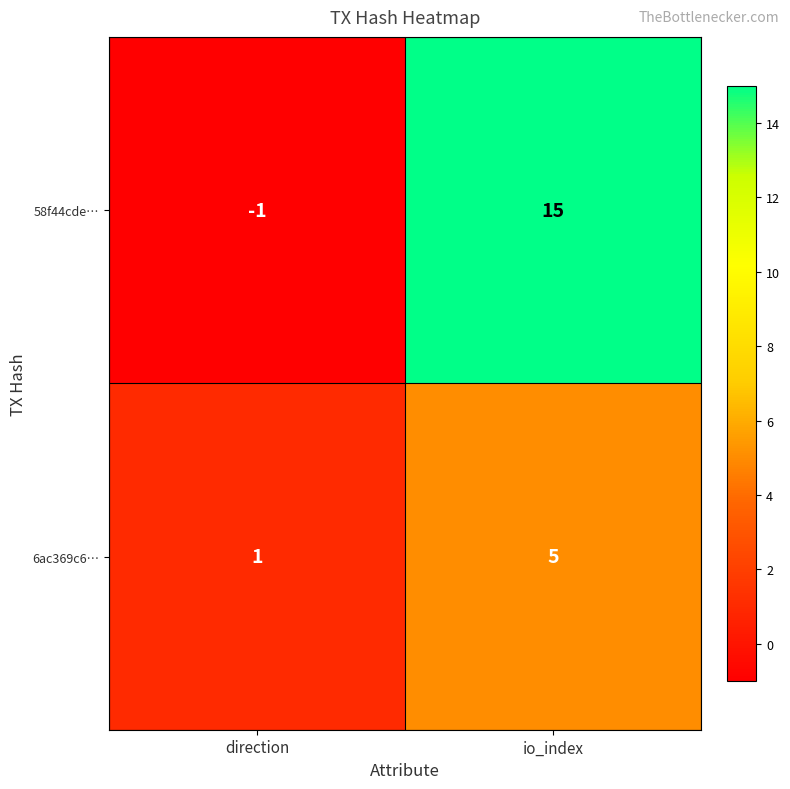

True or false: 6ac369c6… has a value of 7 at io_index.

False